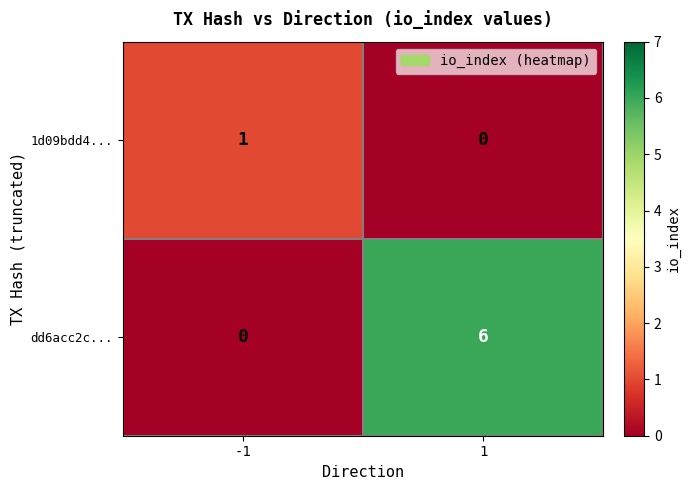

Reading left to right, transcribe all the data shown in this chart.

1d09bdd4...: 1	0
dd6acc2c...: 0	6